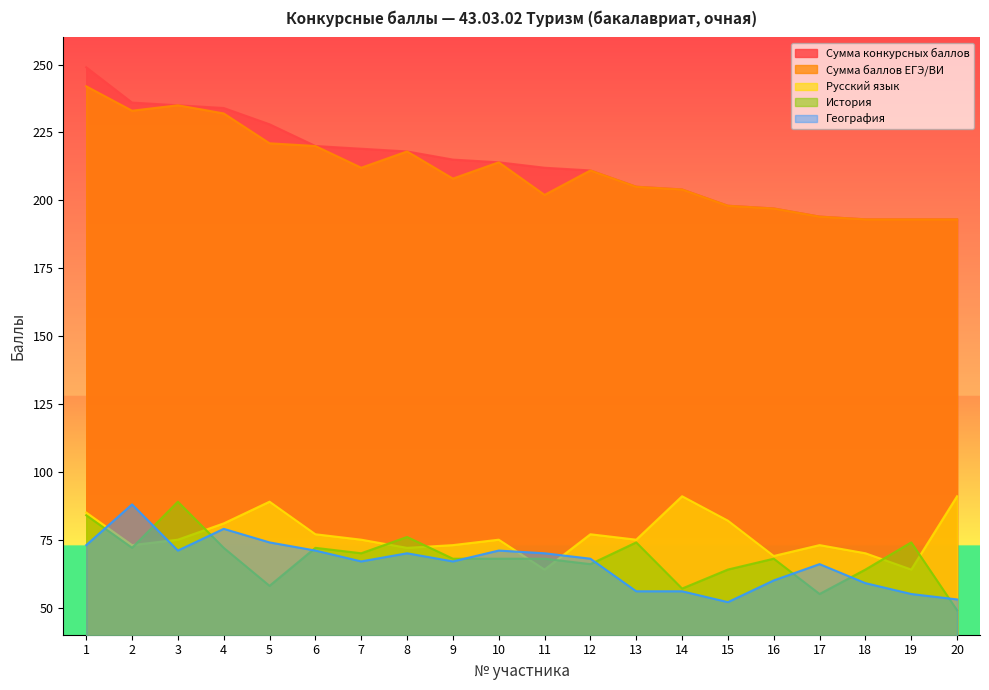

Reading left to right, list all the values displayed in this chart.

Сумма конкурсных баллов: 249	236	235	234	228	220	219	218	215	214	212	211	205	204	198	197	194	193	193	193
Сумма баллов ЕГЭ/ВИ: 242	233	235	232	221	220	212	218	208	214	202	211	205	204	198	197	194	193	193	193
Русский язык: 85	73	75	81	89	77	75	72	73	75	64	77	75	91	82	69	73	70	64	91
История: 84	72	89	72	58	72	70	76	68	68	68	66	74	57	64	68	55	64	74	49
География: 73	88	71	79	74	71	67	70	67	71	70	68	56	56	52	60	66	59	55	53